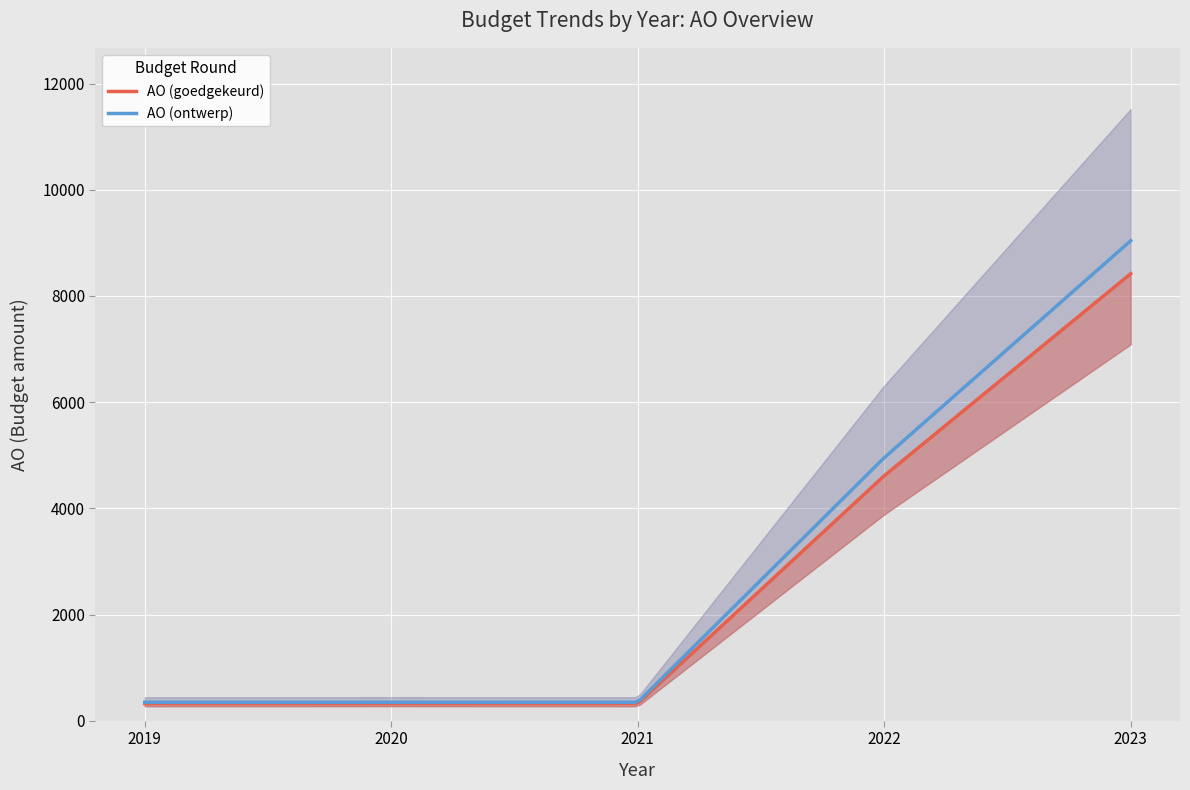

What is the minimum value for AO (ontwerp)?

346.8